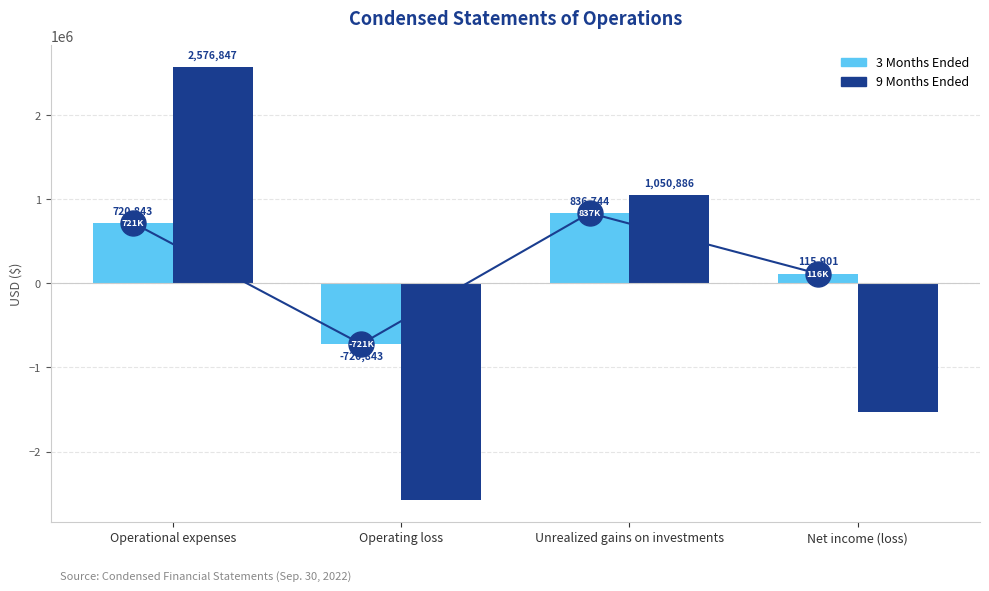

Which series has the largest range (max minus min)?

9 Months Ended